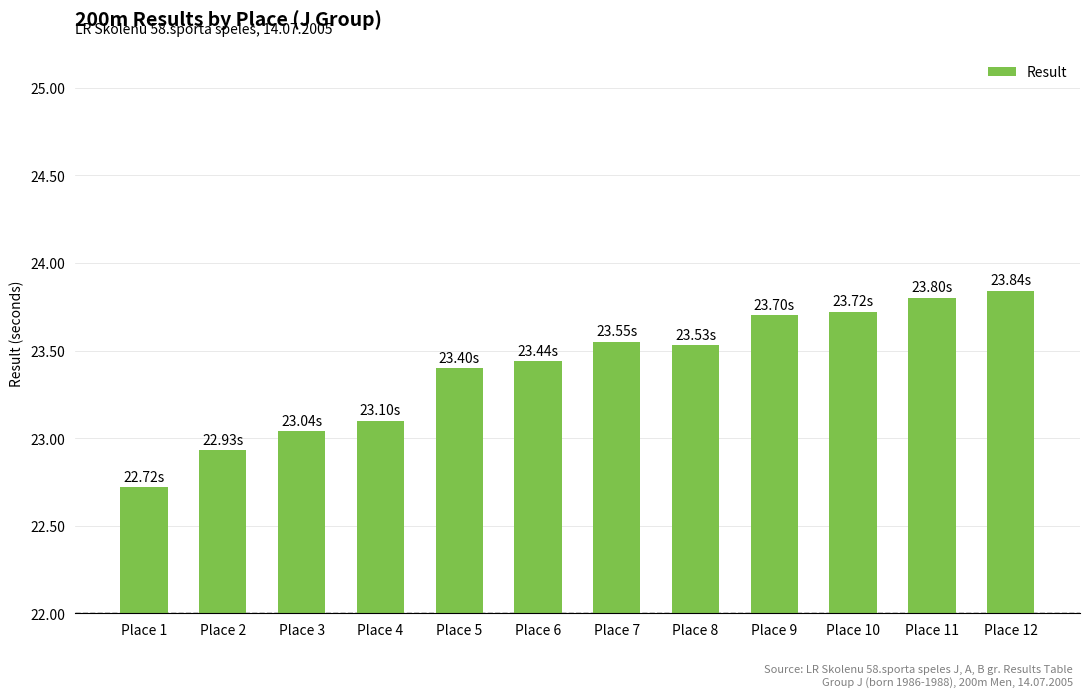

What is the ratio of the value at Place 1 to the value at Place 7?

1.0